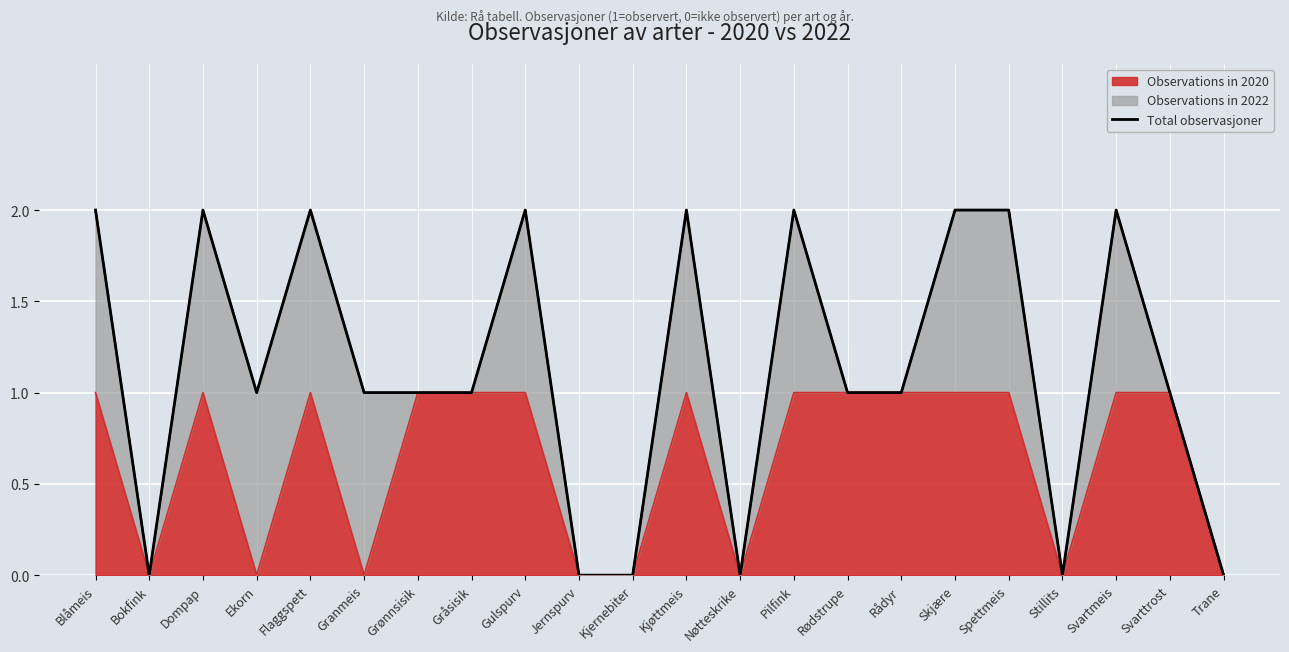

What is the greatest value displayed?

2